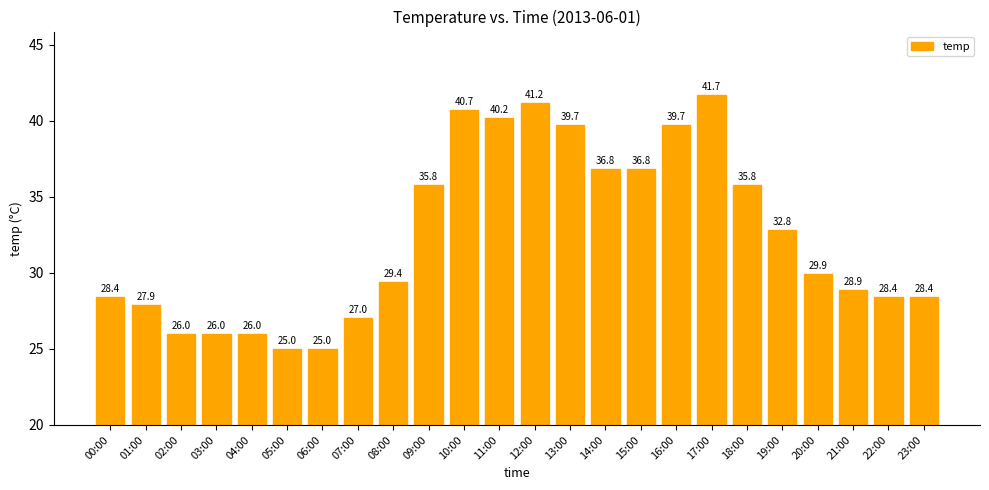

What is the minimum value shown in the chart?

25.0